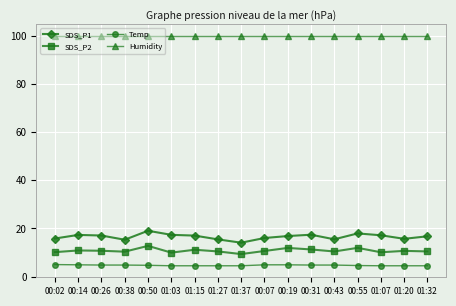

What is the highest value of the SDS_P1 series?

19.0